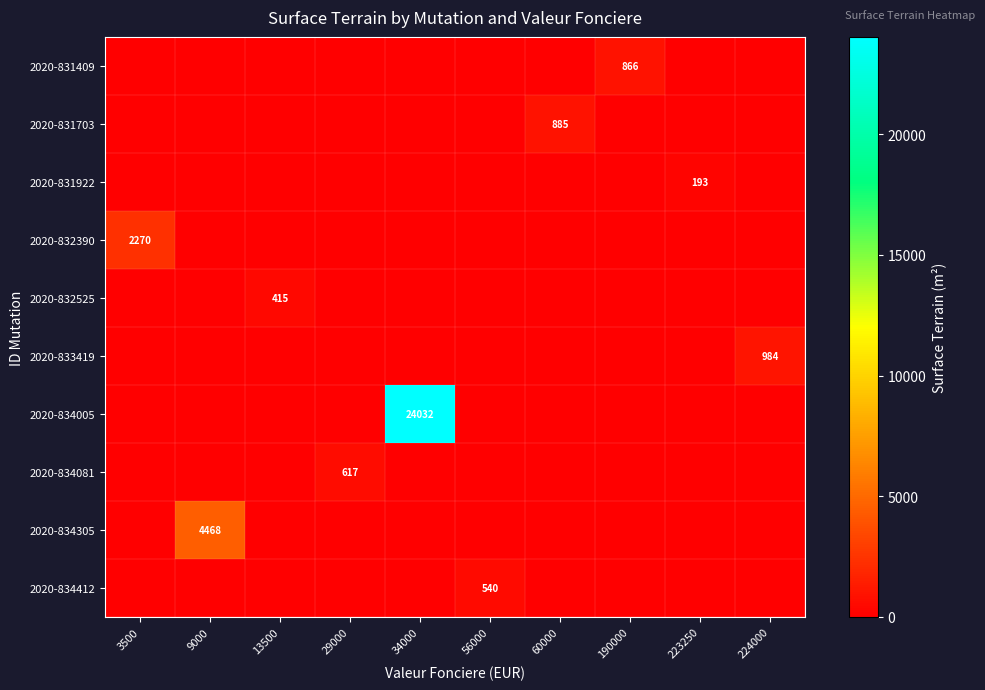

Is it true that 2020-834412 equals 722 at 56000?

False